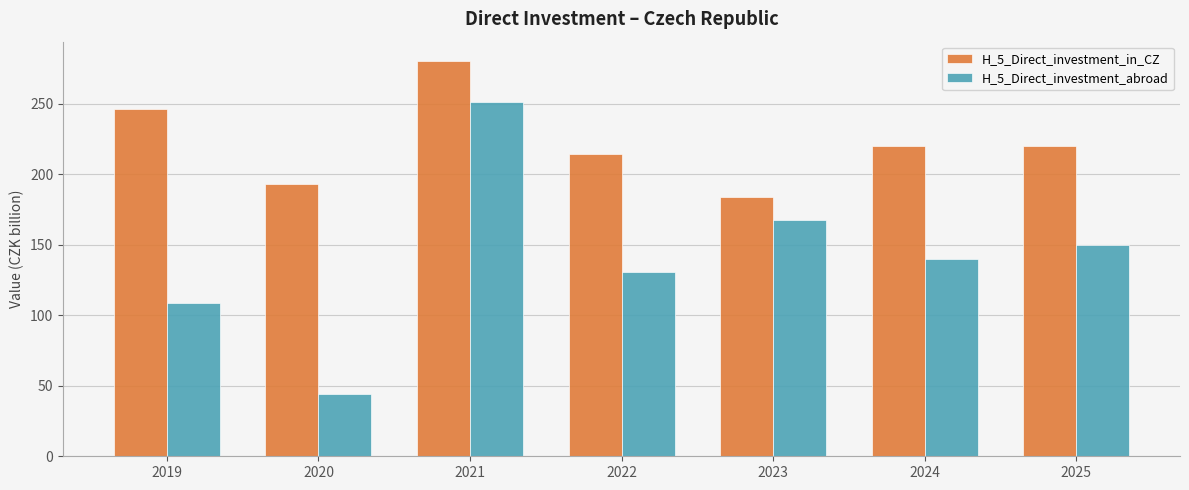

Which series has the largest range (max minus min)?

H_5_Direct_investment_abroad